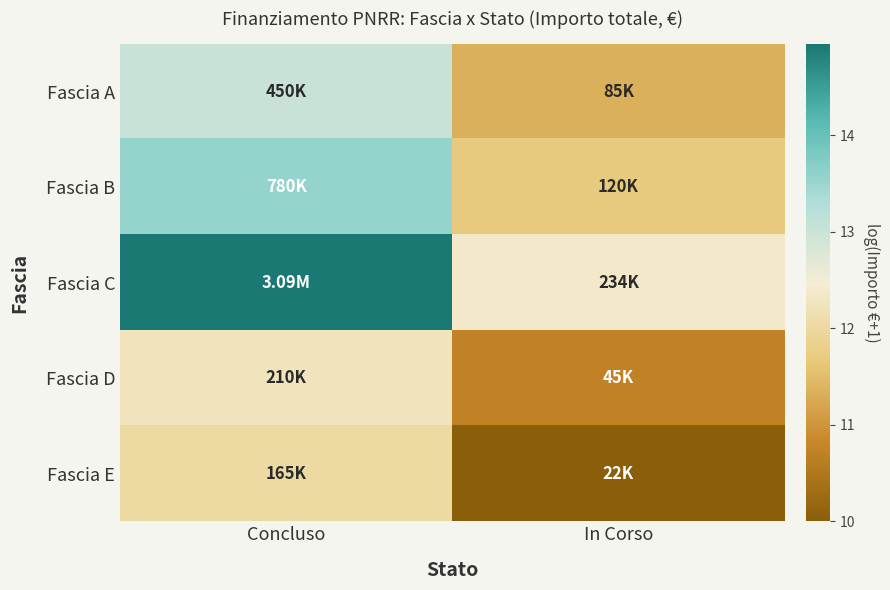

List the series in order of their overall mean, lowest first.

Fascia E, Fascia D, Fascia A, Fascia B, Fascia C